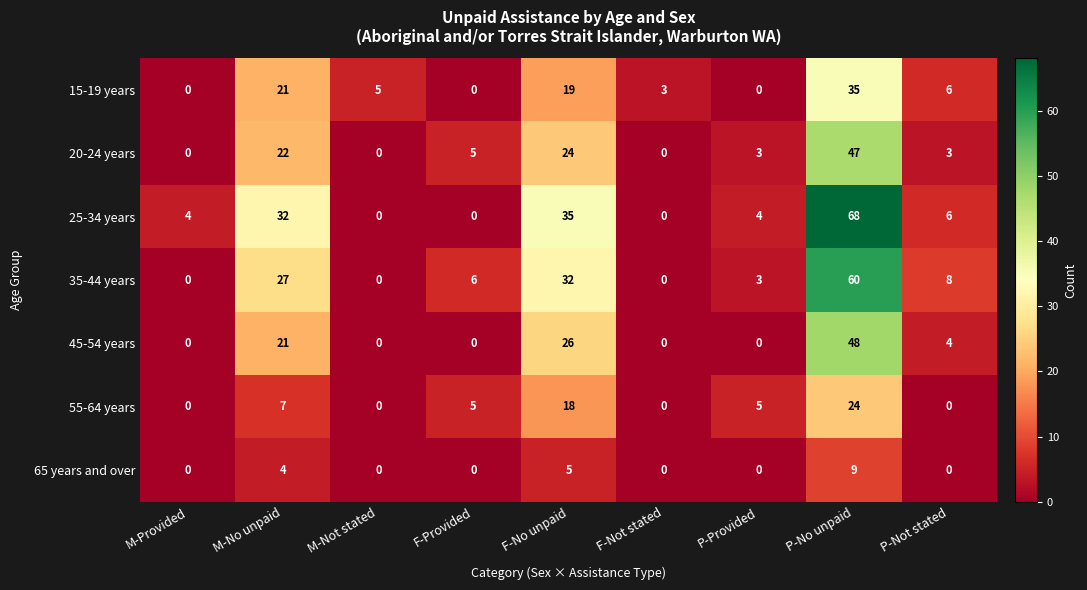

Between M-Not stated and F-Provided, which series saw the biggest shift?

35-44 years